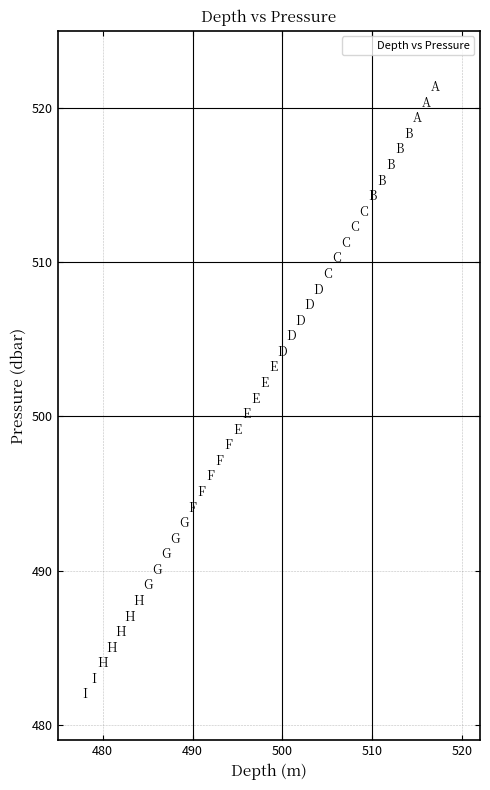

What is the range of X values (max minus min)?

39.0